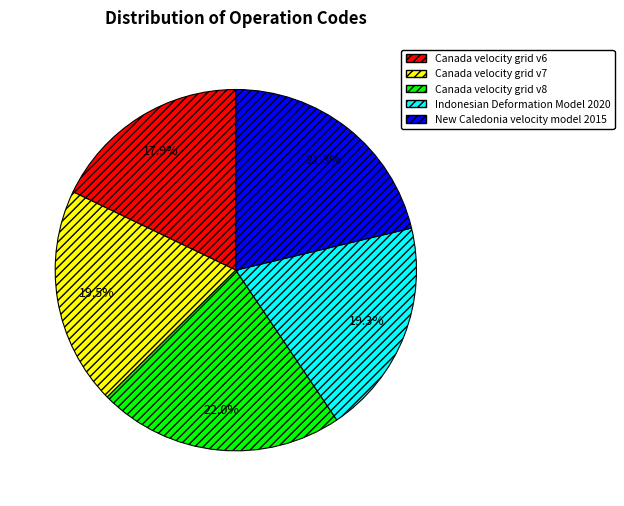

Do Canada velocity grid v8 and Canada velocity grid v6 together represent more than half of the pie?

No